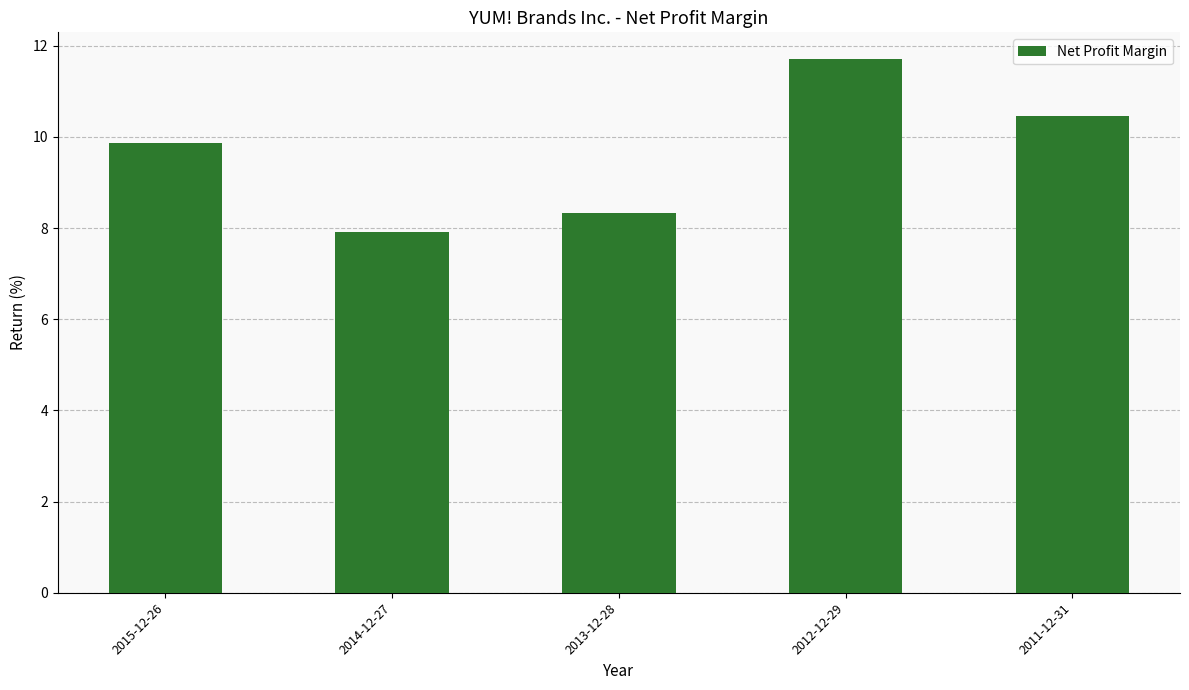

At which category does the chart reach its peak across all series?

2012-12-29